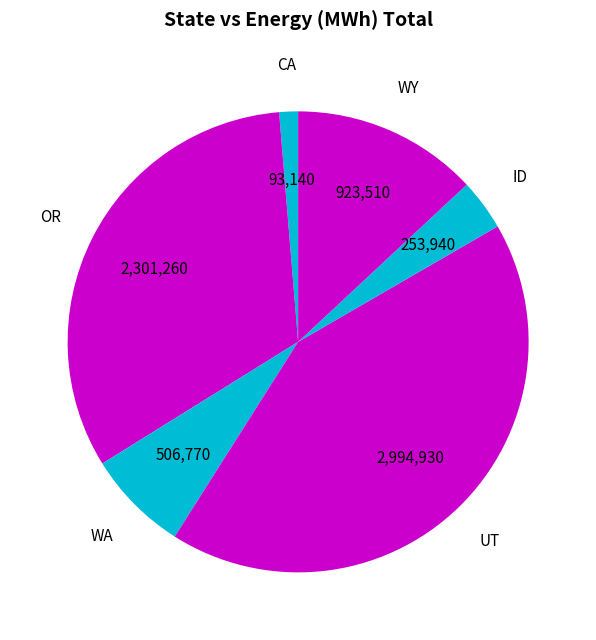

Between WA and ID, which is larger?

WA